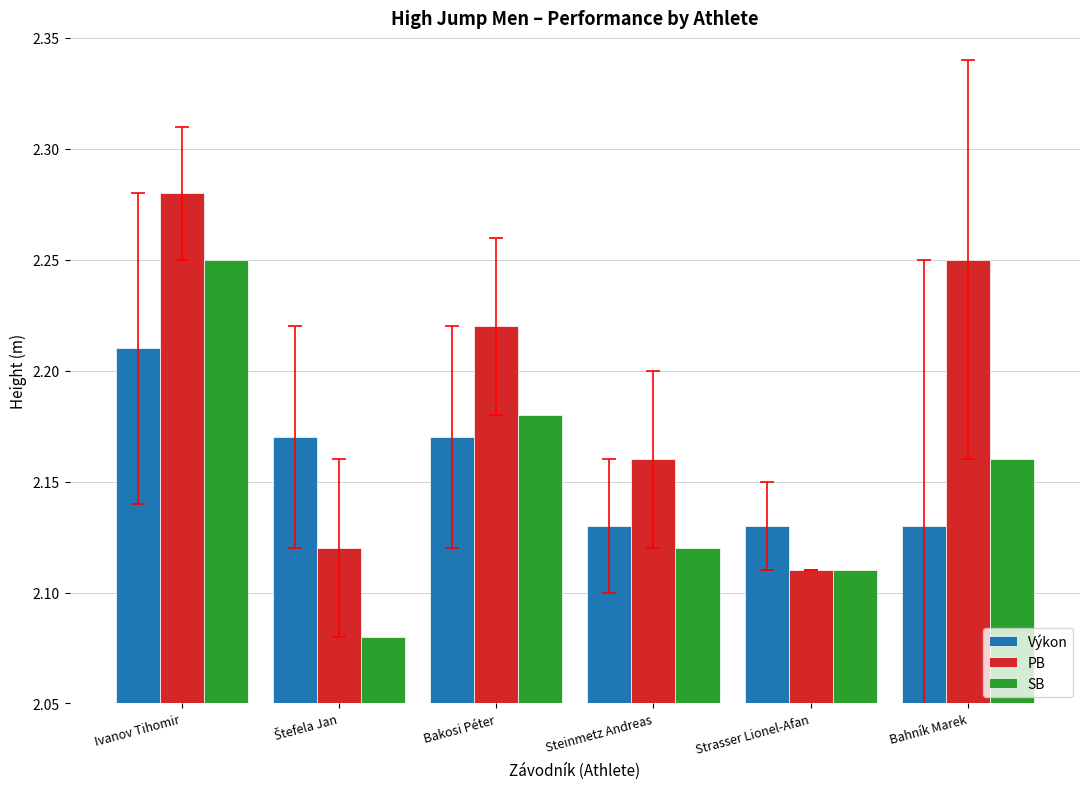

At which category is the sum across all series the highest?

Ivanov Tihomir